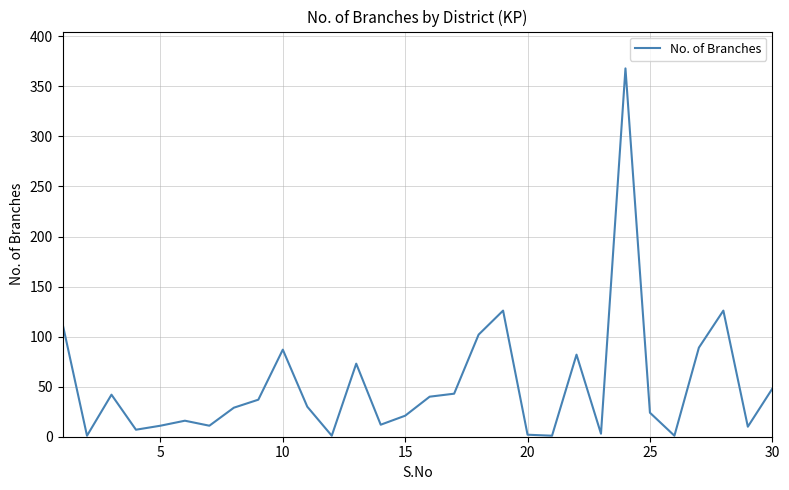

What is the difference between the second highest and minimum values?

125